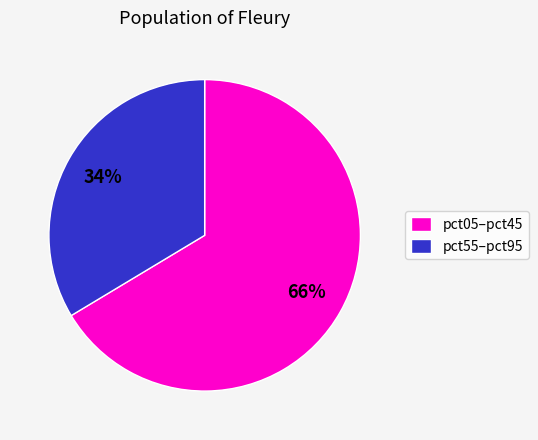

To the nearest percent, what is the average slice percentage?

50%